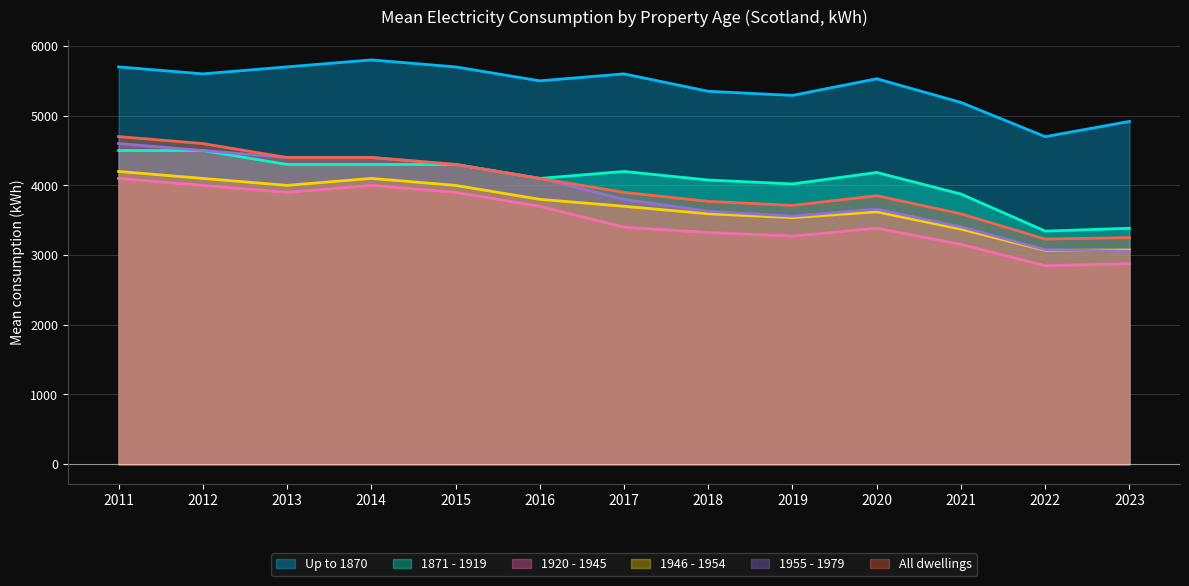

True or false: Up to 1870 and 1955 - 1979 cross at least once.

False